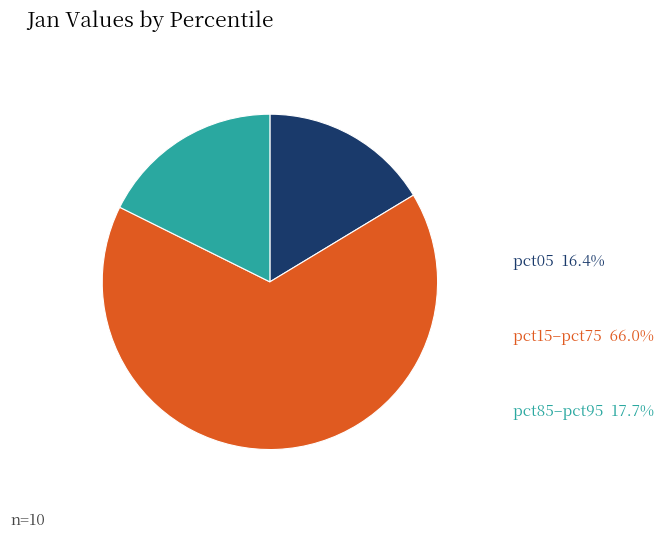

Between pct85–pct95 and pct15–pct75, which is larger?

pct15–pct75